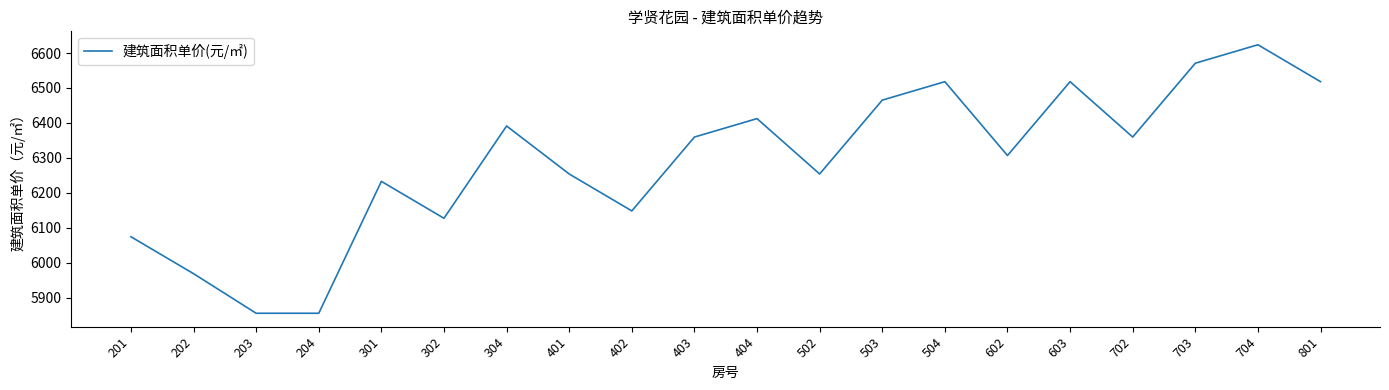

What is the difference between the maximum and minimum values?

767.6